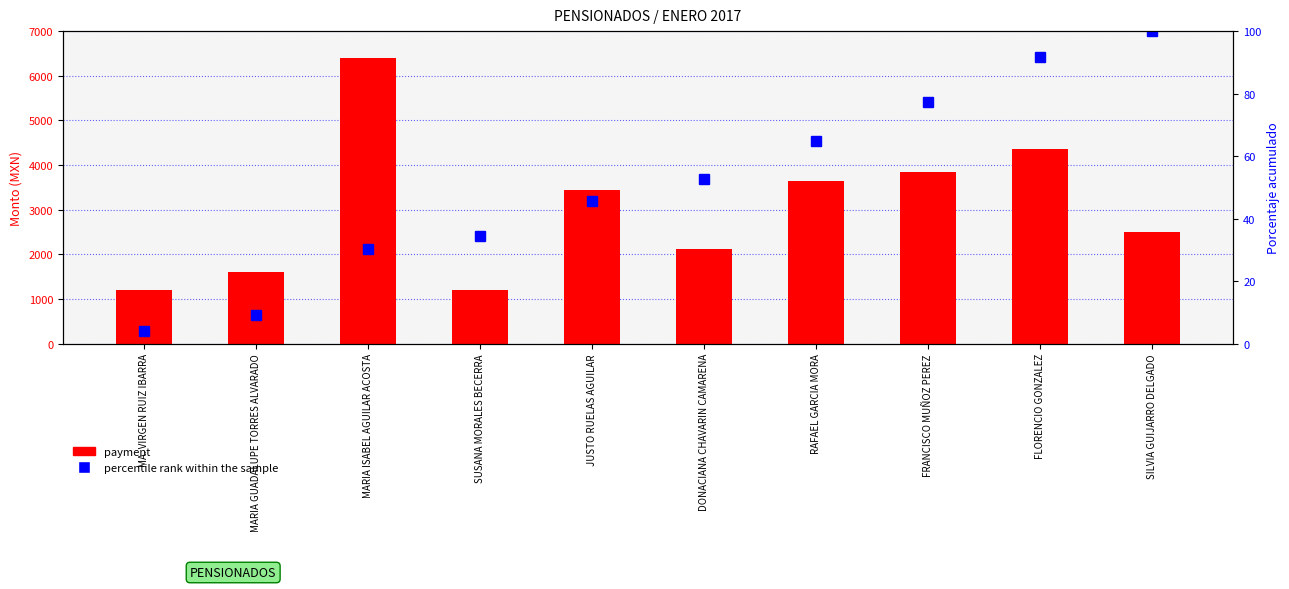

What is the maximum value for payment?

6406.0